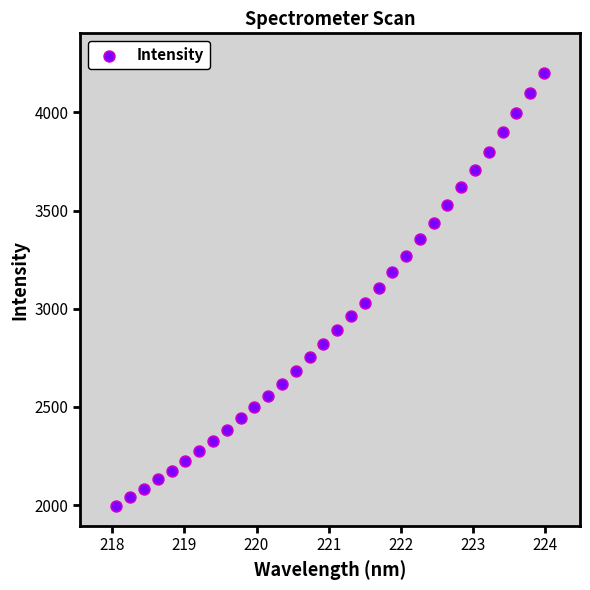

What is the range of X values (max minus min)?

5.9